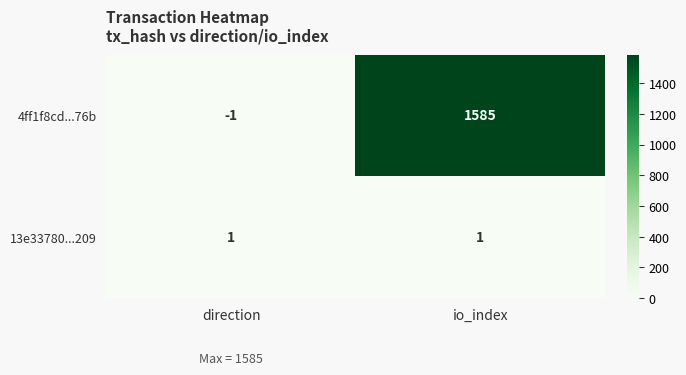

Reading left to right, list all the values displayed in this chart.

4ff1f8cd...76b: direction=-1	io_index=1585
13e33780...209: direction=1	io_index=1